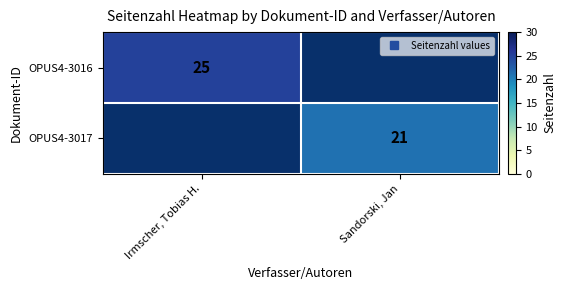

The OPUS4-3017 series shows 21.0 at Sandorski, Jan. True or false?

True